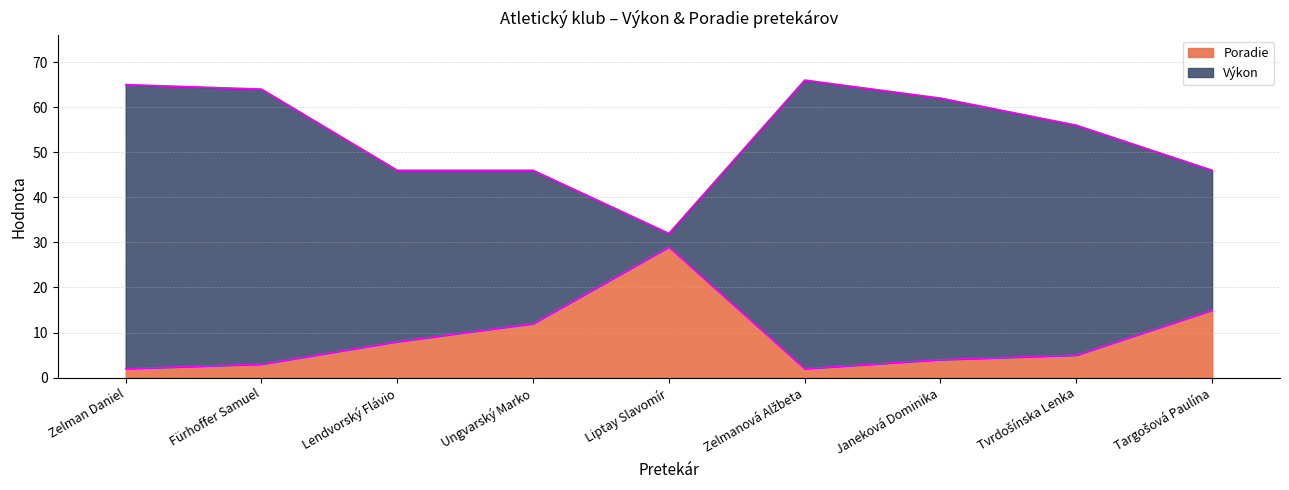

Does the chart display data point markers on the line(s)?

No